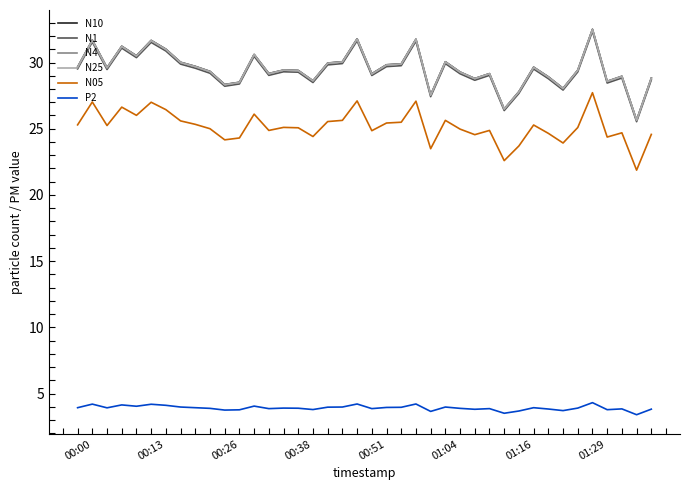

What is the maximum value shown in the chart?

32.5